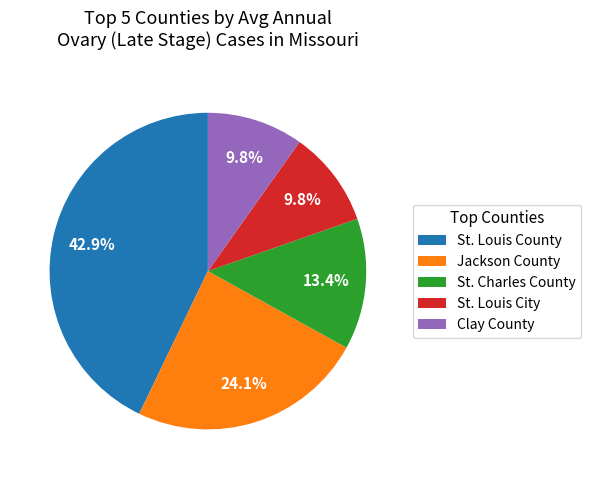

What portion of the pie excludes Clay County?

90.2%